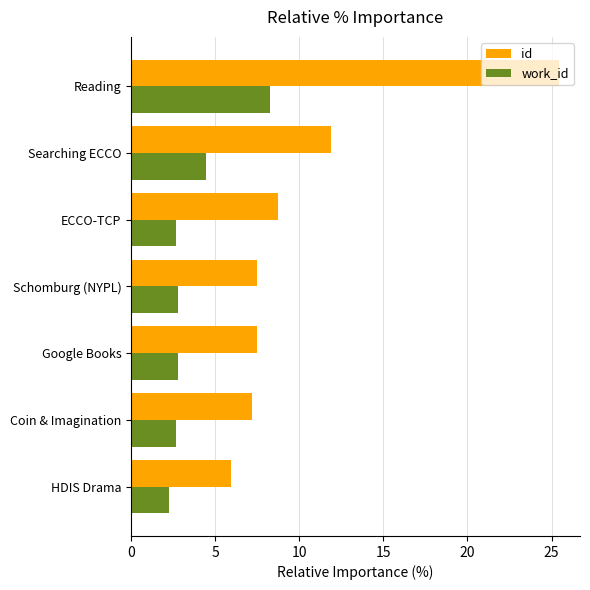

Count the number of categories in the chart.

7